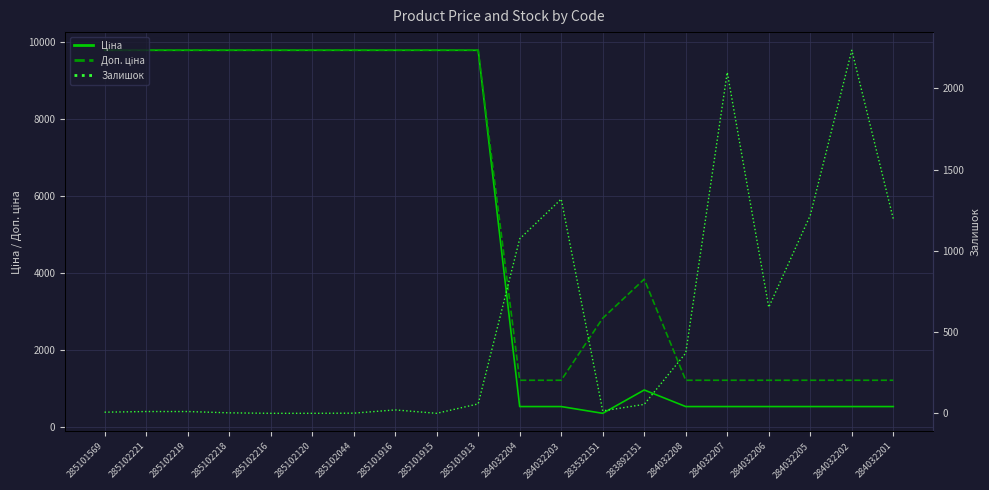

True or false: Доп. ціна has more than 0 points higher than both neighbors.

True